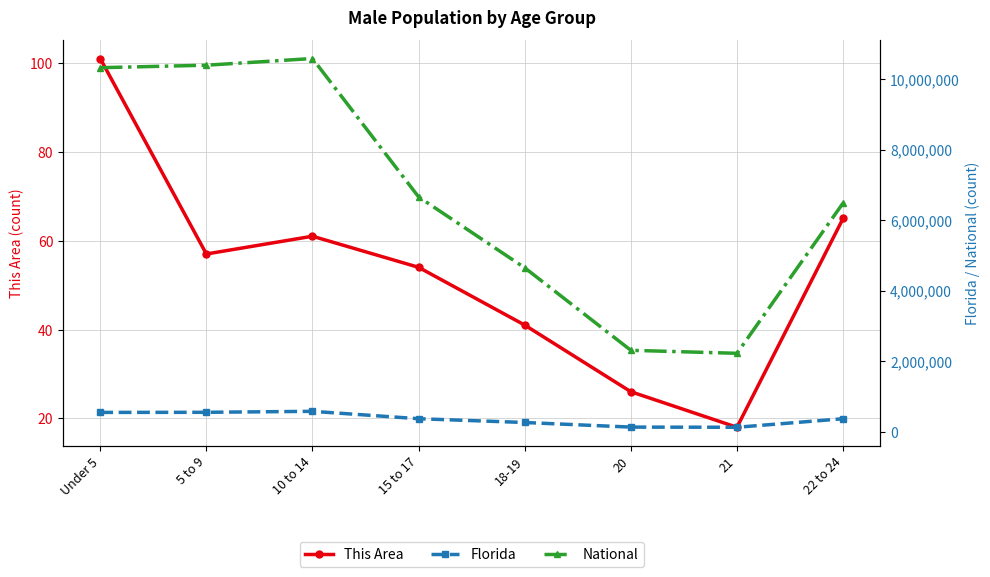

The value of This Area at Under 5 is 101. True or false?

True